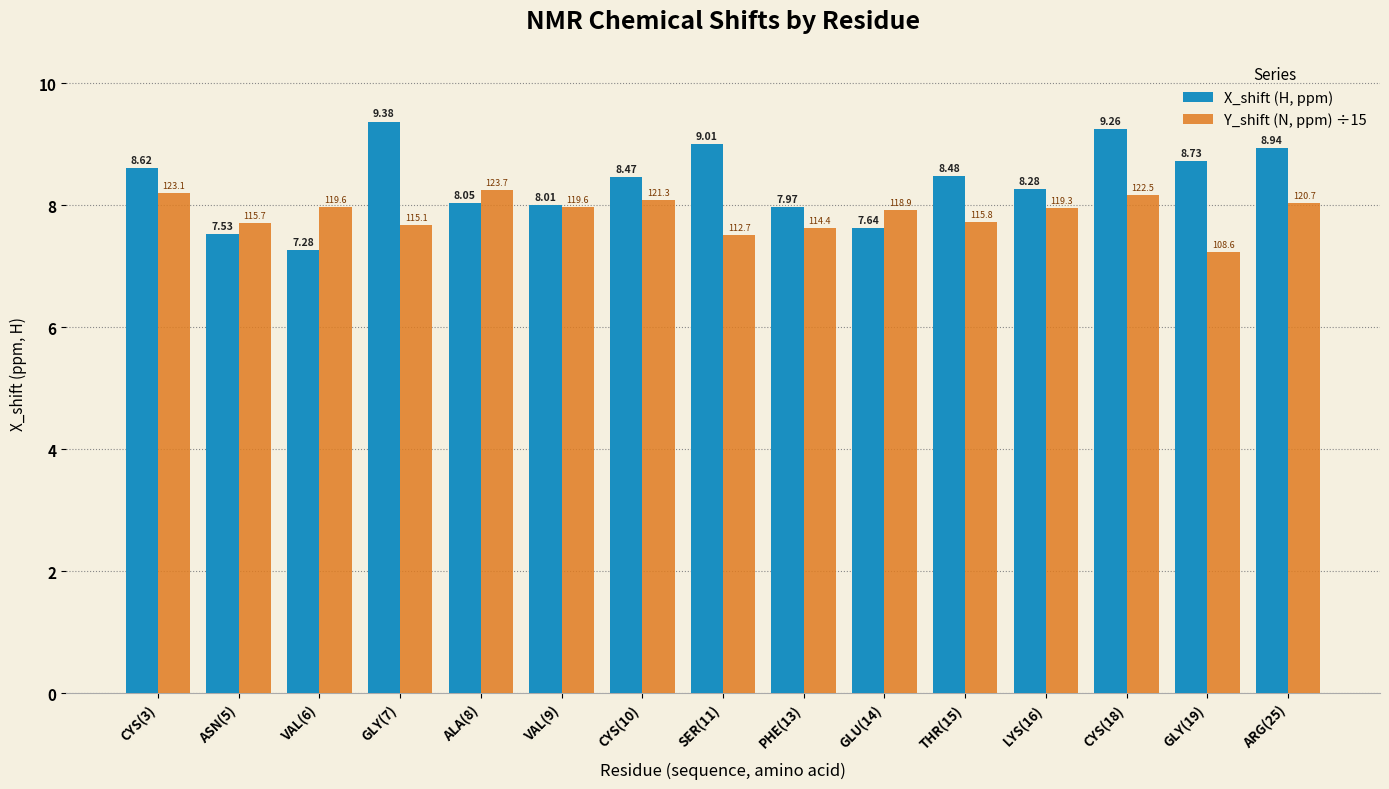

How many series are shown in this chart?

2